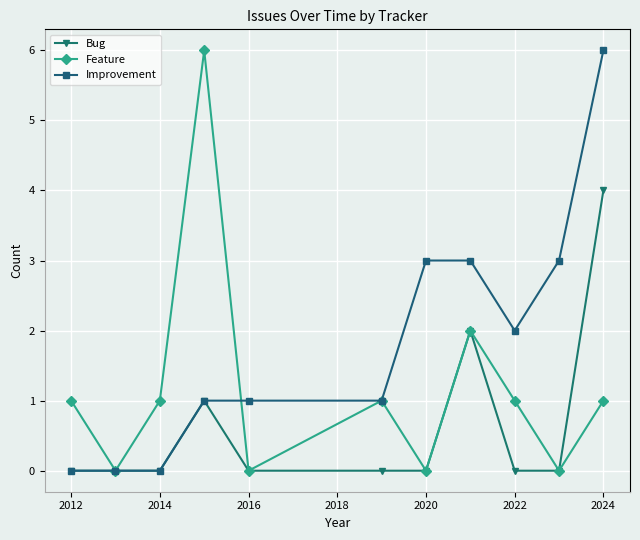

Count the number of categories in the chart.

11